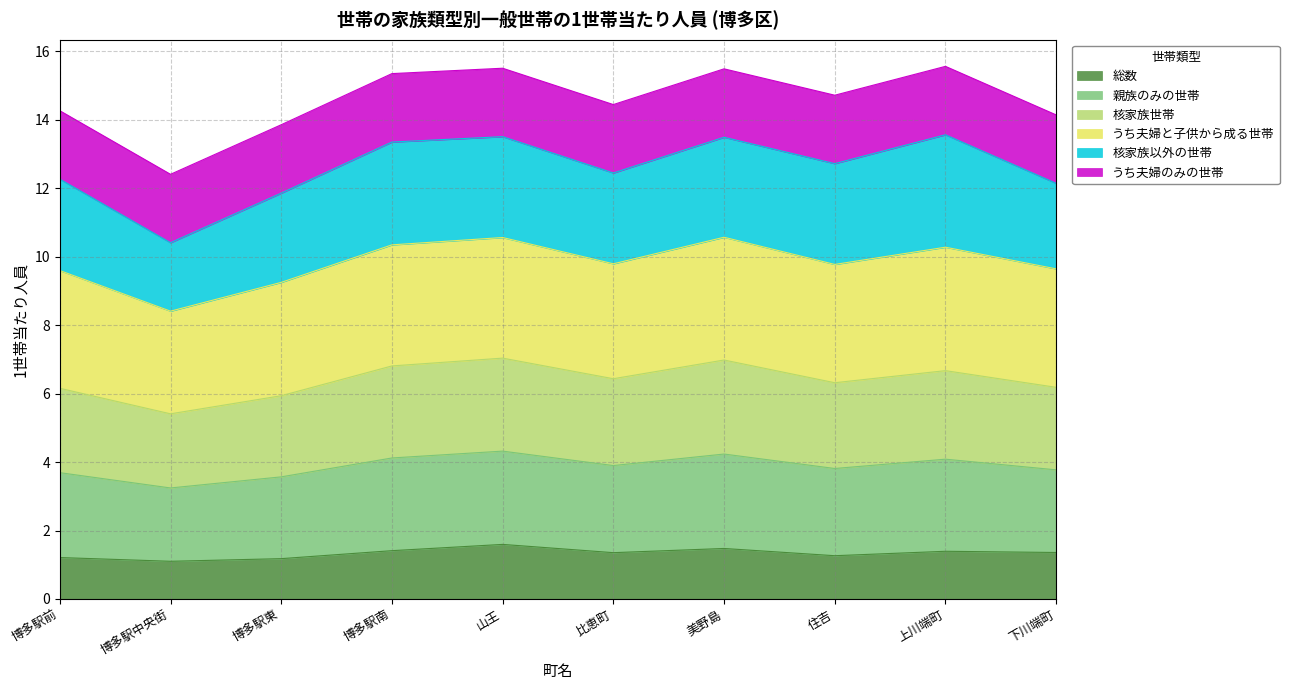

What is the total value across all series at 山王?

15.5